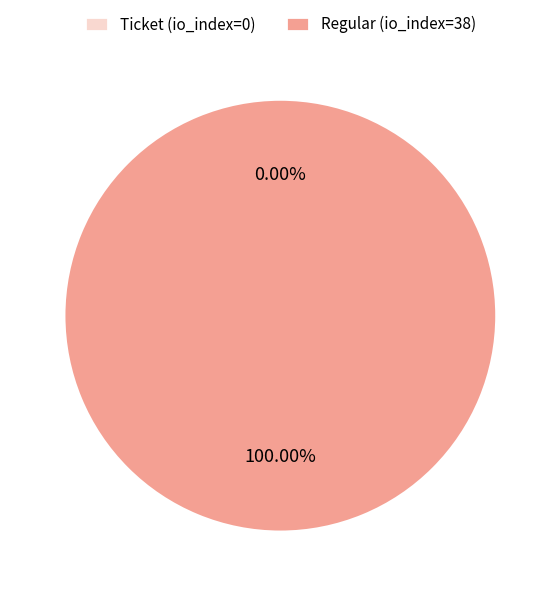

The Regular (io_index=38) slice represents 100% of the pie. True or false?

True